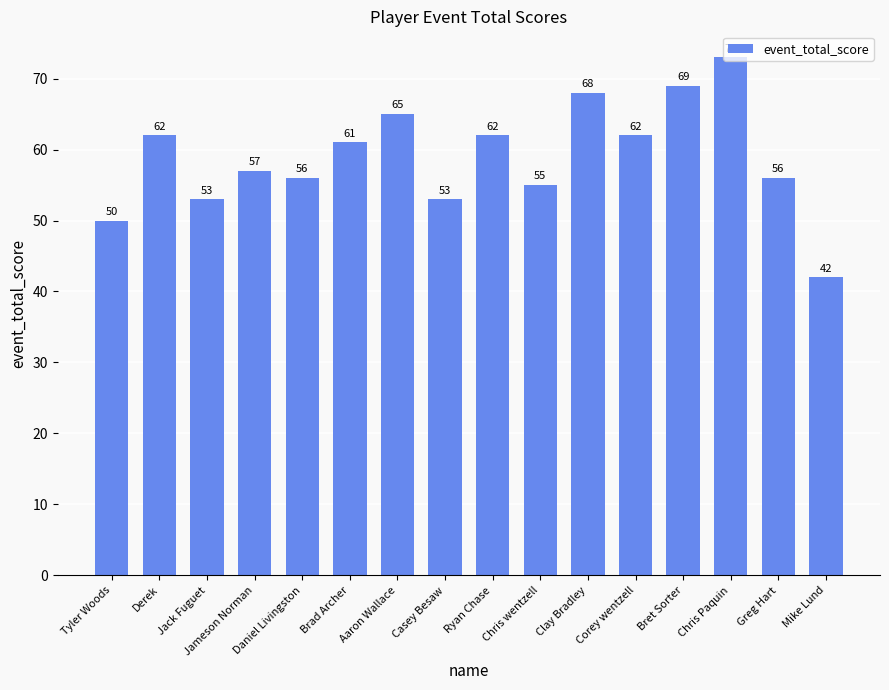

What position from the right is Bret Sorter?

4